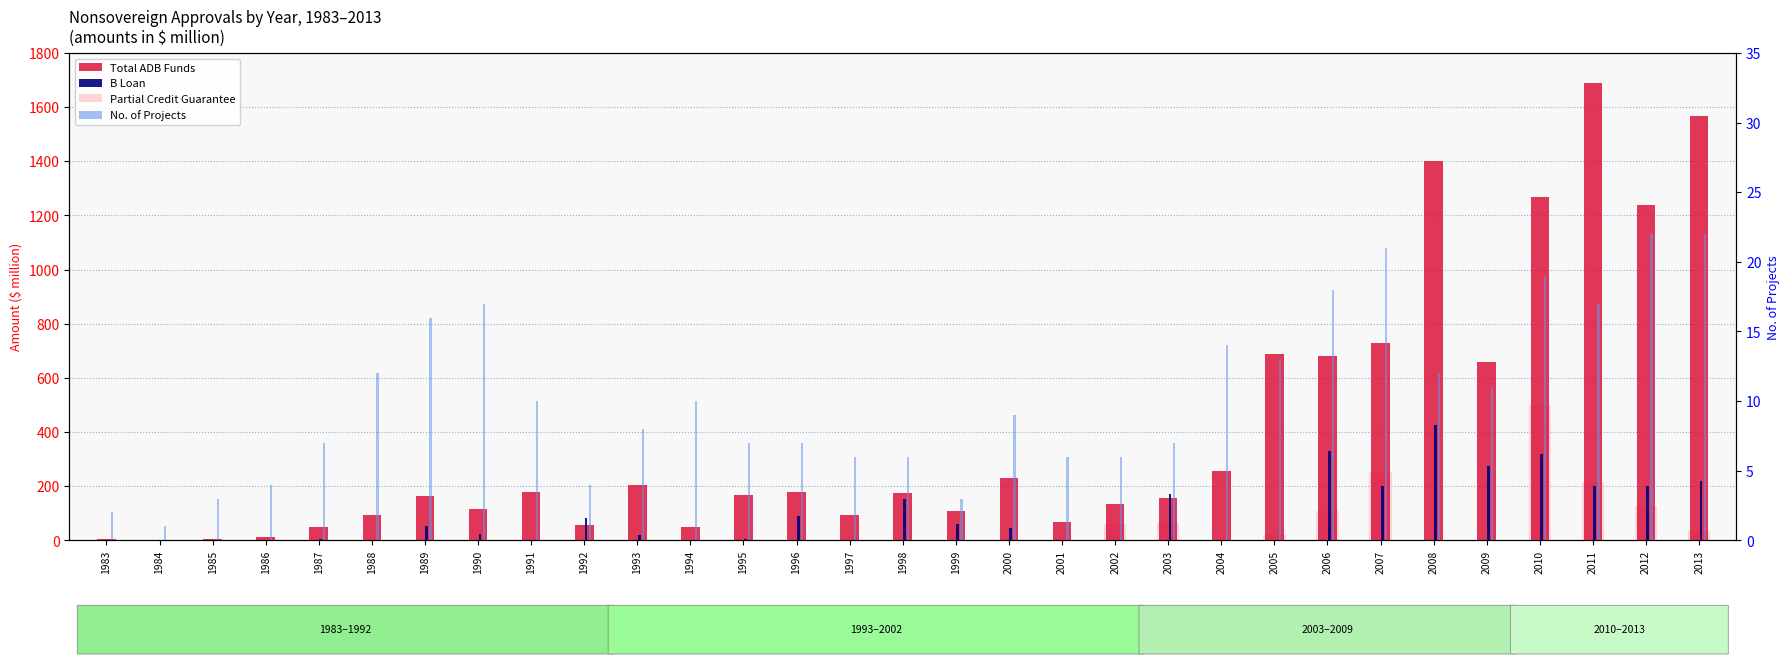

Reading left to right, transcribe all the data shown in this chart.

Total ADB Funds: 1983=3.0	1984=0.4	1985=3.4	1986=12.5	1987=48.1	1988=93.7	1989=163.3	1990=114.8	1991=177.3	1992=55.4	1993=202.8	1994=48.7	1995=167.4	1996=178.7	1997=94.5	1998=175.6	1999=108.9	2000=229.7	2001=67.9	2002=135.5	2003=157.7	2004=256.9	2005=688.5	2006=680.5	2007=730.0	2008=1399.7	2009=657.9	2010=1269.7	2011=1689.0	2012=1237.8	2013=1567.3
B Loan: 1983=0.0	1984=0.0	1985=0.0	1986=0.0	1987=5.0	1988=0.0	1989=51.1	1990=24.0	1991=0.0	1992=81.5	1993=19.3	1994=0.0	1995=5.8	1996=91.5	1997=0.0	1998=151.1	1999=61.5	2000=45.0	2001=0.0	2002=0.0	2003=170.0	2004=0.0	2005=0.0	2006=330.0	2007=200.0	2008=425.0	2009=276.2	2010=320.0	2011=200.0	2012=200.0	2013=220.0
Partial Credit Guarantee: 1983=0.0	1984=0.0	1985=0.0	1986=0.0	1987=0.0	1988=0.0	1989=0.0	1990=0.0	1991=0.0	1992=0.0	1993=0.0	1994=0.0	1995=0.0	1996=0.0	1997=0.0	1998=0.0	1999=0.0	2000=0.0	2001=0.0	2002=60.0	2003=65.0	2004=0.0	2005=18.4	2006=109.8	2007=251.0	2008=0.0	2009=0.0	2010=500.0	2011=216.6	2012=128.0	2013=35.0
No. of Projects: 1983=2.0	1984=1.0	1985=3.0	1986=4.0	1987=7.0	1988=12.0	1989=16.0	1990=17.0	1991=10.0	1992=4.0	1993=8.0	1994=10.0	1995=7.0	1996=7.0	1997=6.0	1998=6.0	1999=3.0	2000=9.0	2001=6.0	2002=6.0	2003=7.0	2004=14.0	2005=13.0	2006=18.0	2007=21.0	2008=12.0	2009=11.0	2010=19.0	2011=17.0	2012=22.0	2013=22.0